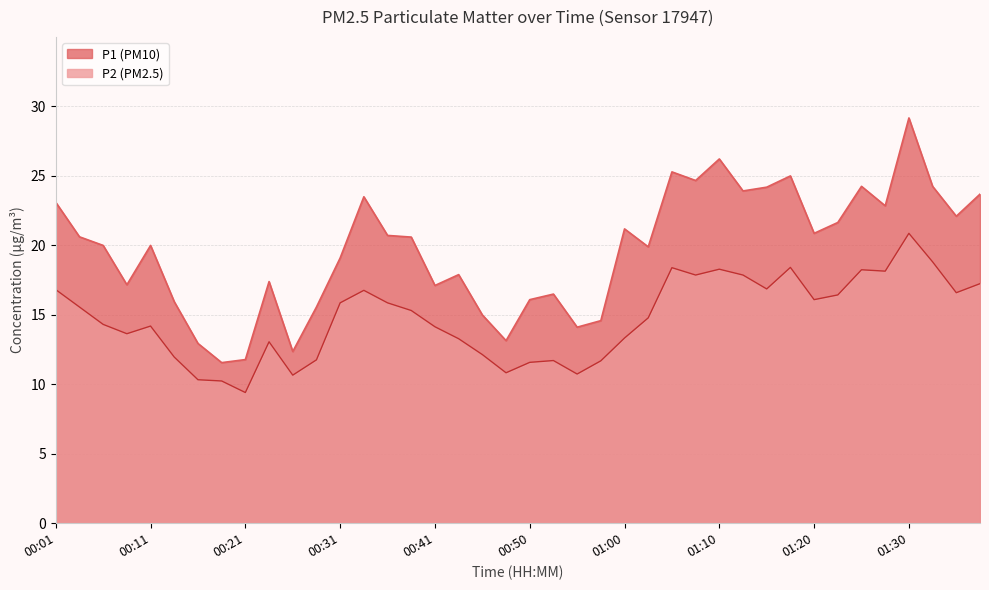

What is the value of the P1 point at the 28th from the left?

24.6